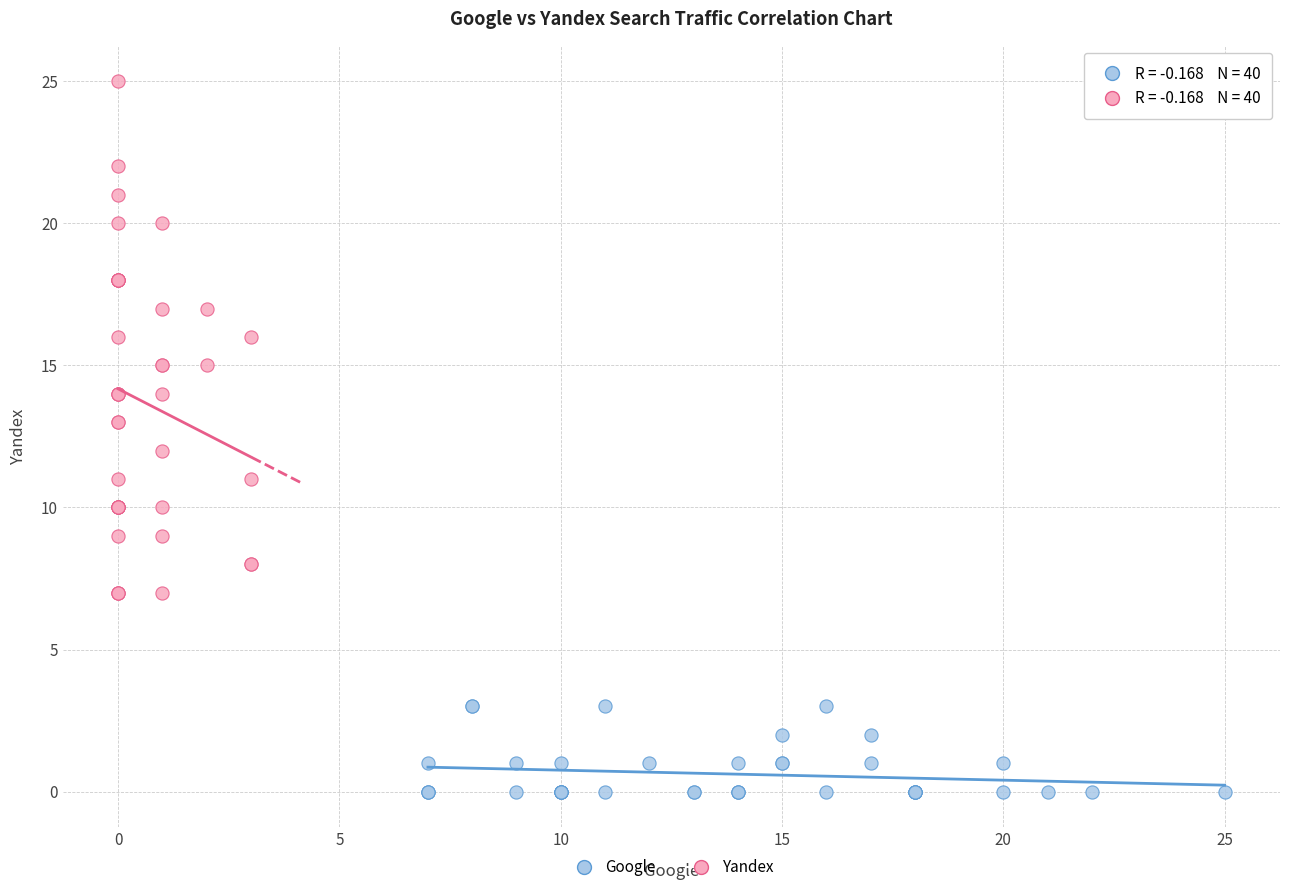

Which series has the largest Y range (max minus min)?

Yandex